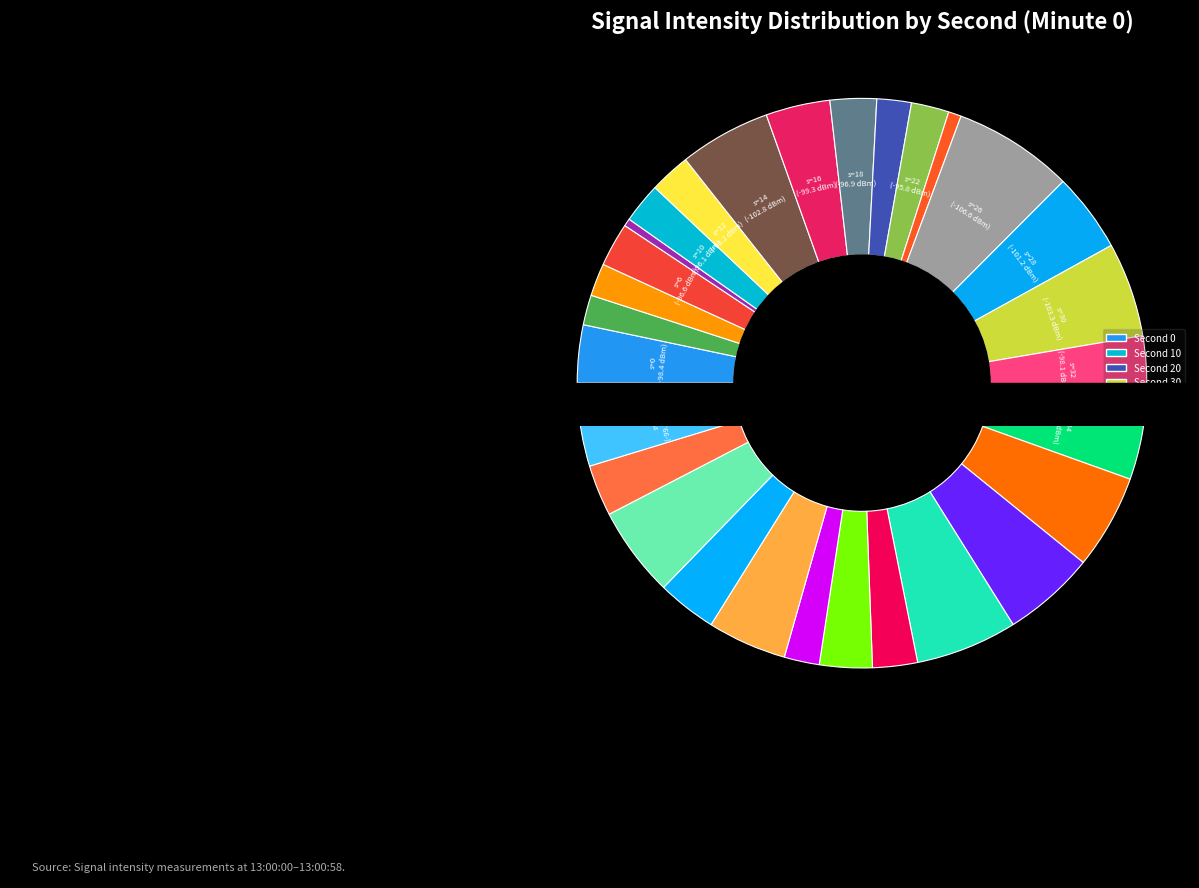

Combined, do 36 and 26 account for over 50%?

No